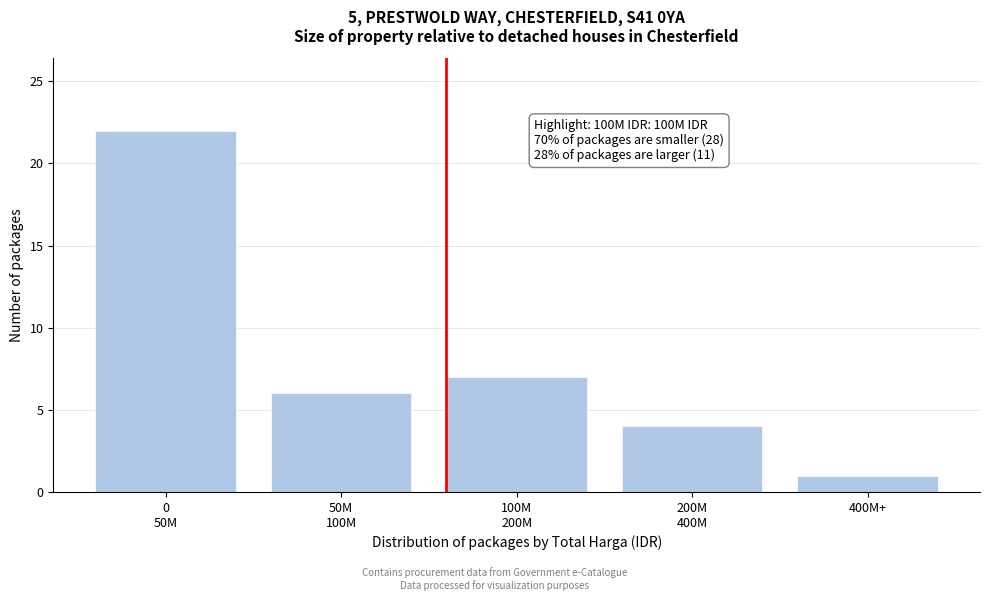

Reading left to right, list all the values displayed in this chart.

22	6	7	4	1